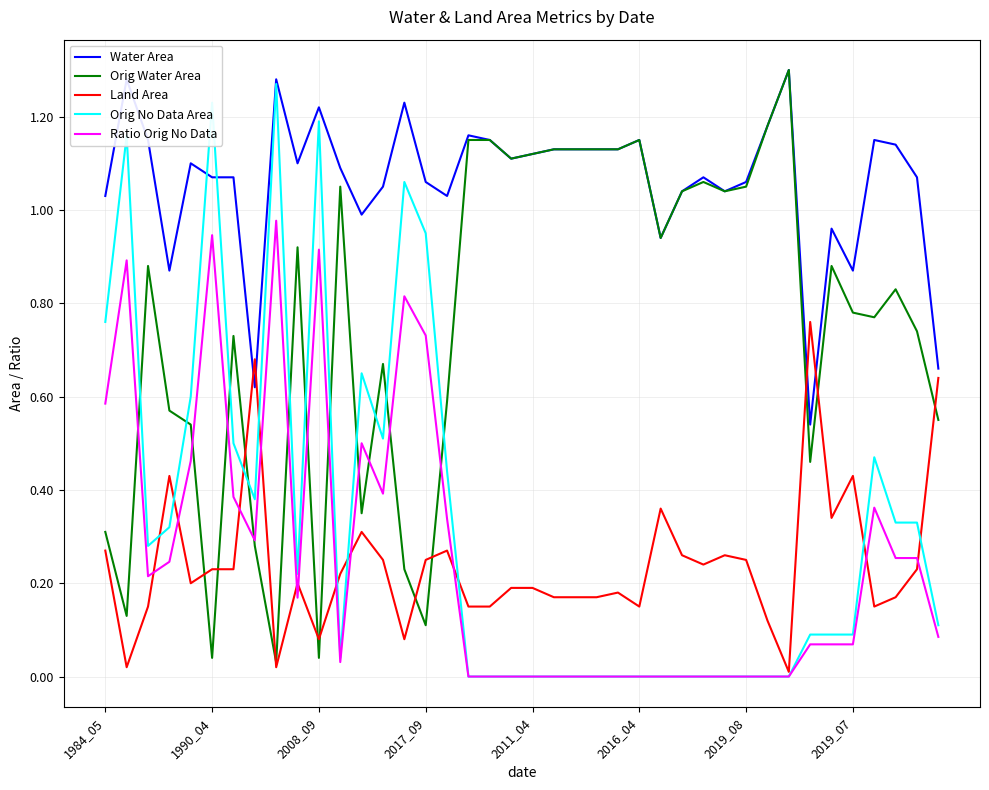

How many categories are shown in the chart?

40